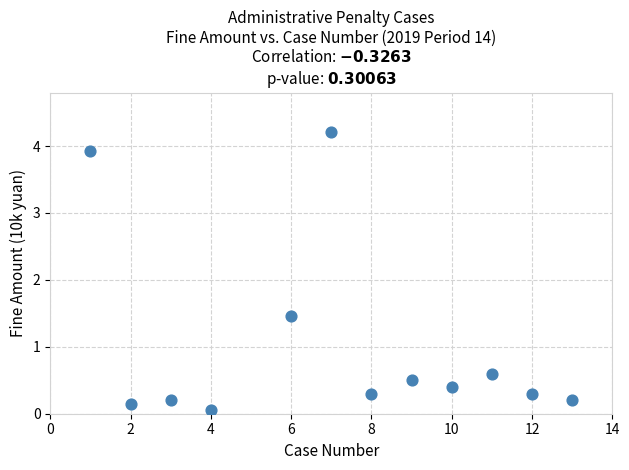

What is the range of X values (max minus min)?

12.0